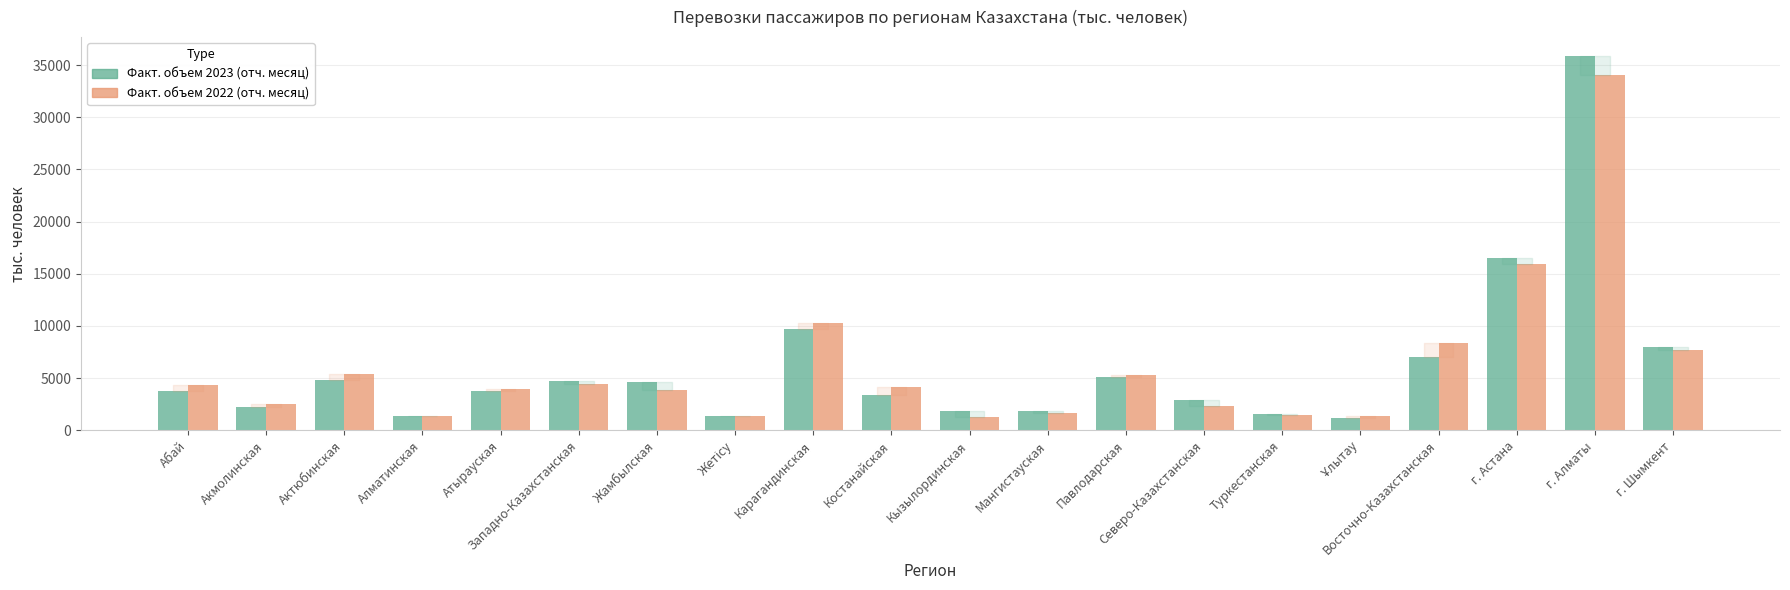

What value does the Факт. объем 2023 (отч. месяц) series have at Жамбылская?

4592.8